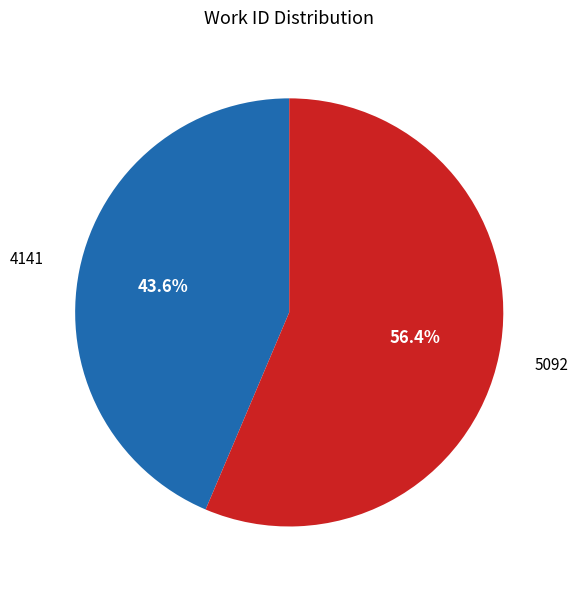

How much of the chart is everything except 4141?

56.4%